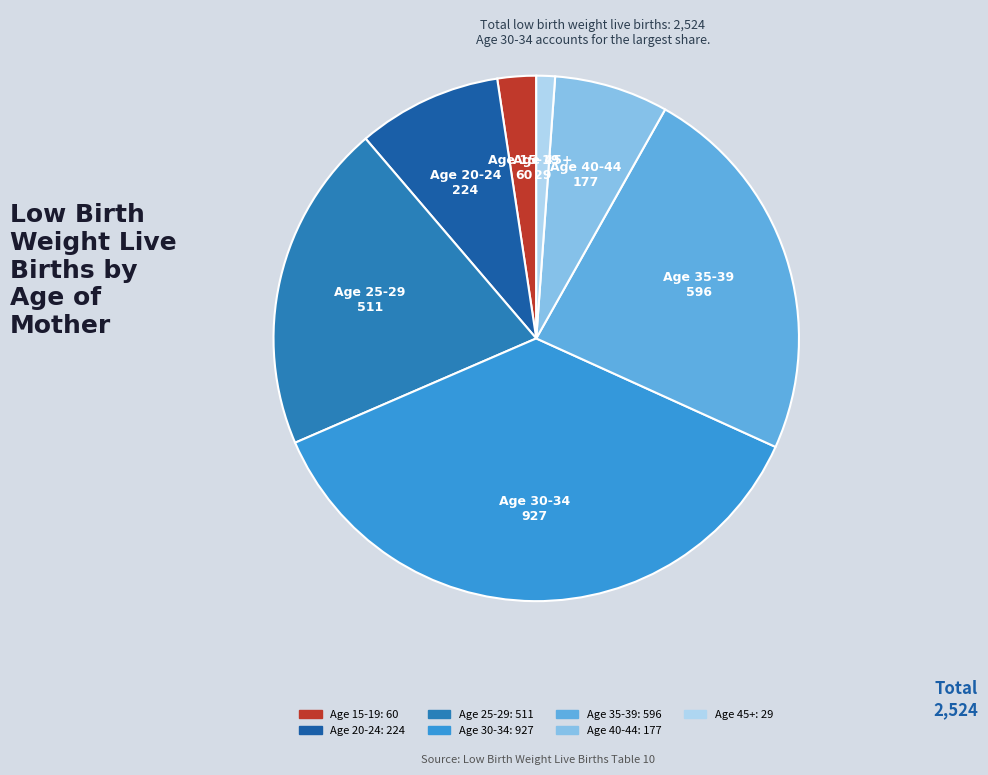

Count the number of slices in the pie.

7